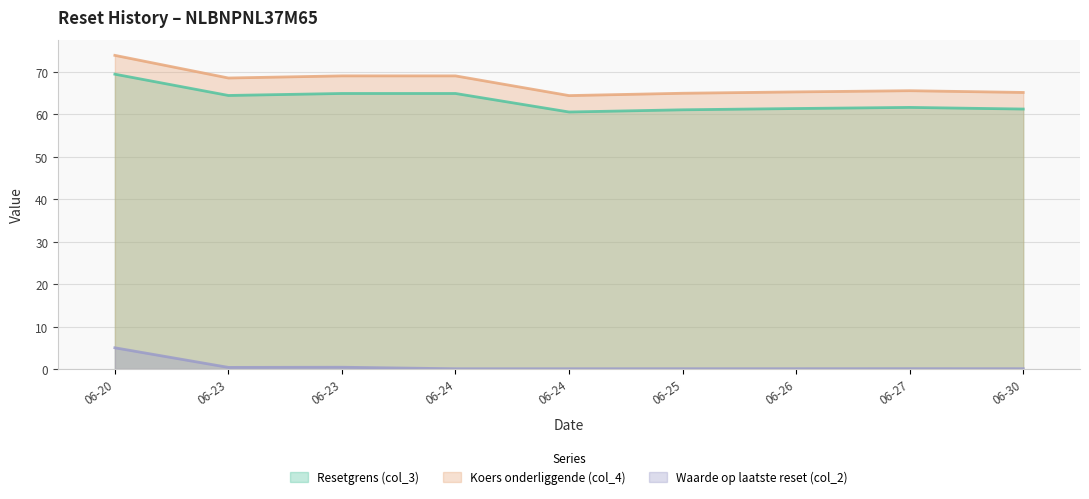

What is the total value across all series at 06-26?

126.6